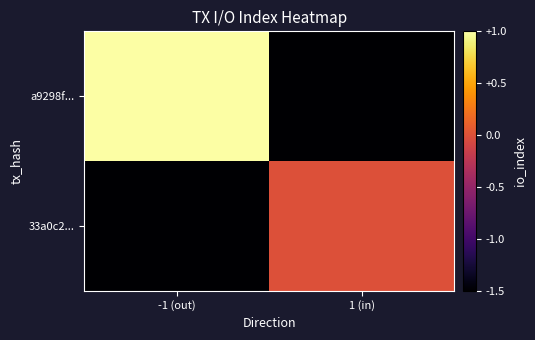

What is the maximum value shown in the chart?

1.0